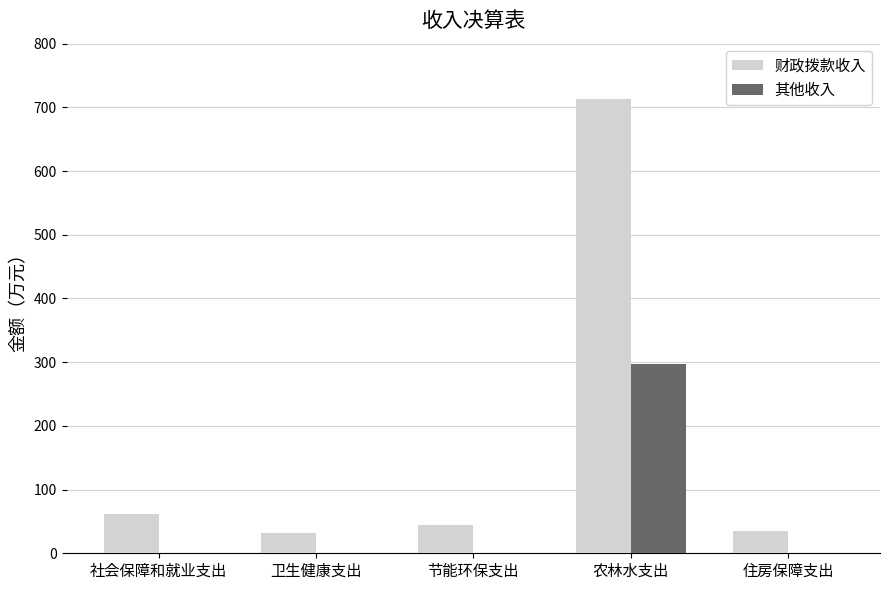

What is the total value across all series at 农林水支出?

1010.6